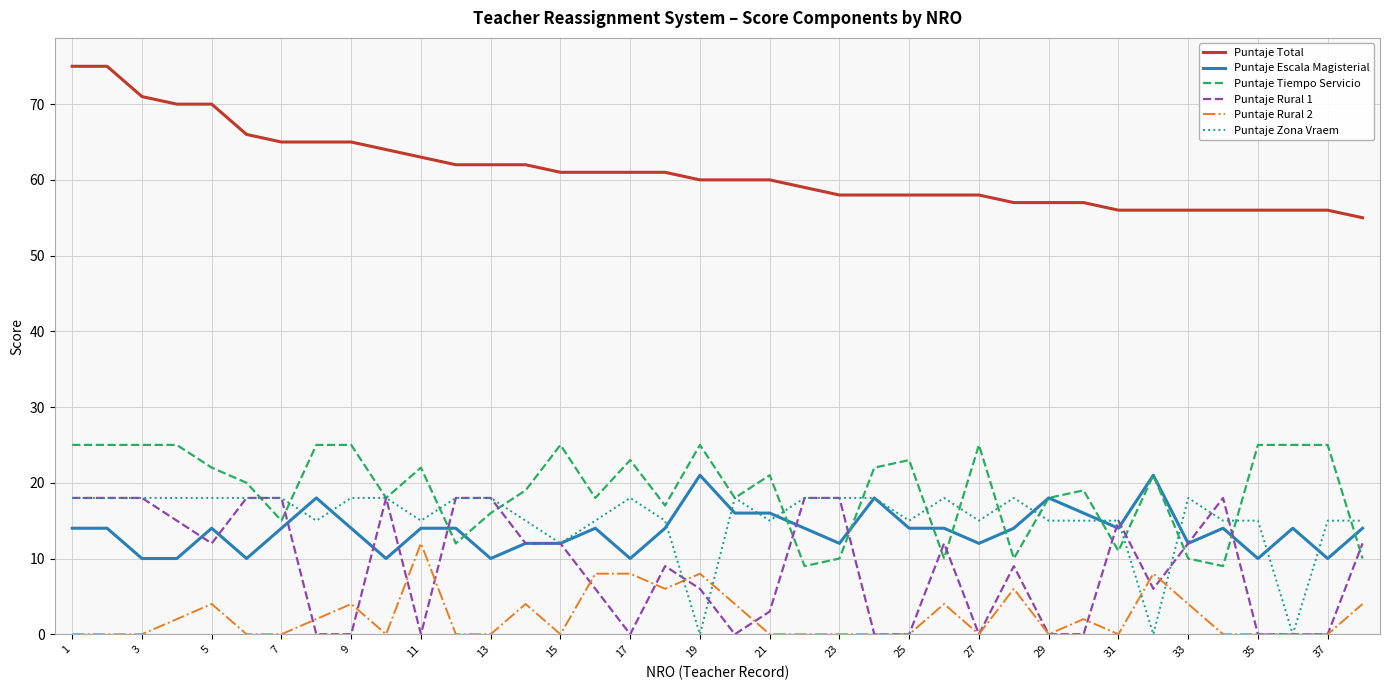

True or false: Puntaje Total and Puntaje Tiempo Servicio intersect in this chart.

False